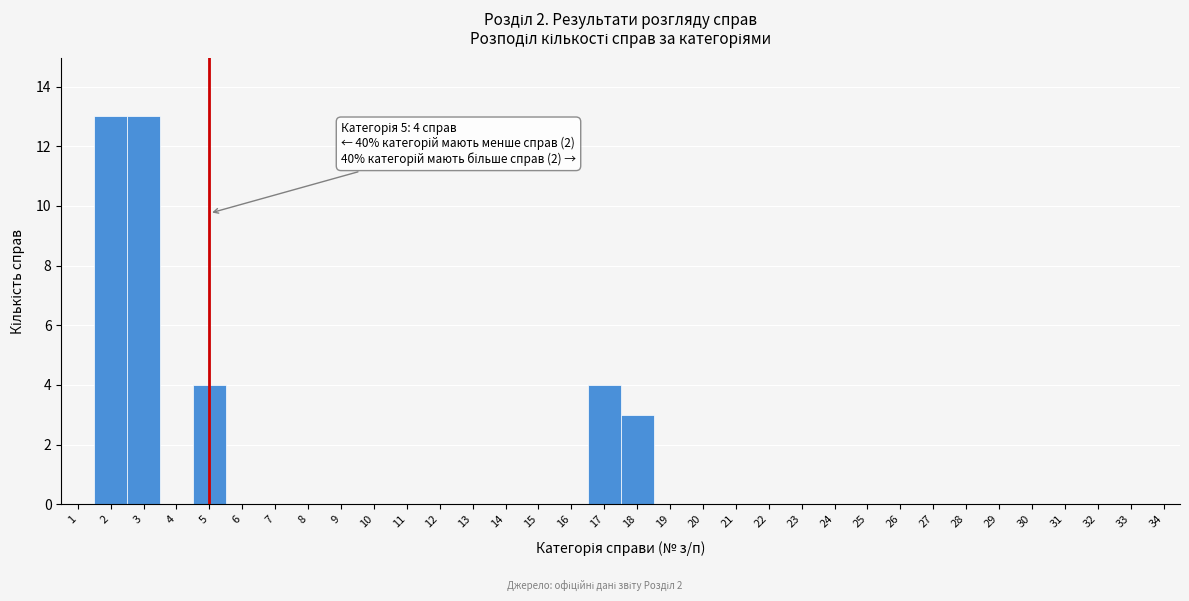

What is the greatest value displayed?

13